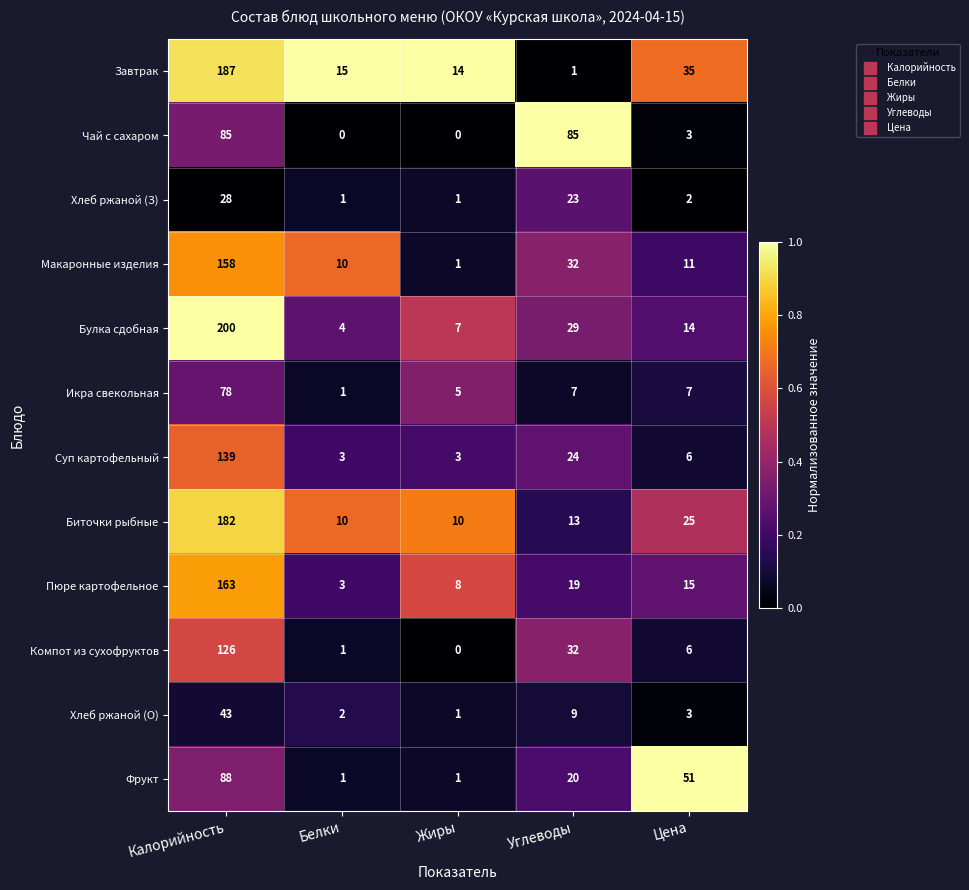

The value of Пюре картофельное at Углеводы is 19. True or false?

True